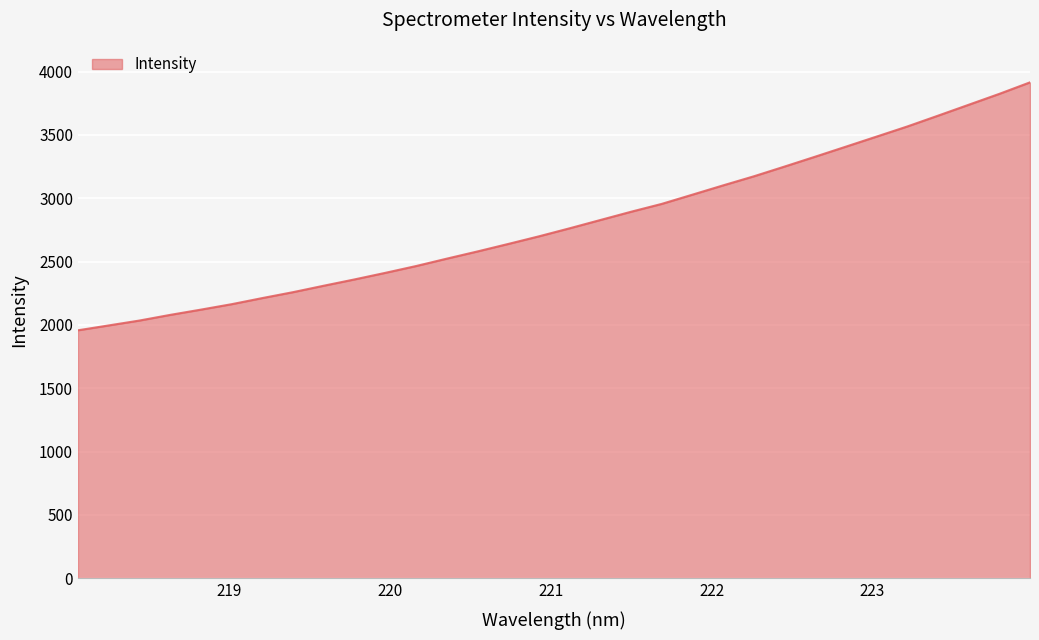

What is the smallest value displayed?

1958.1